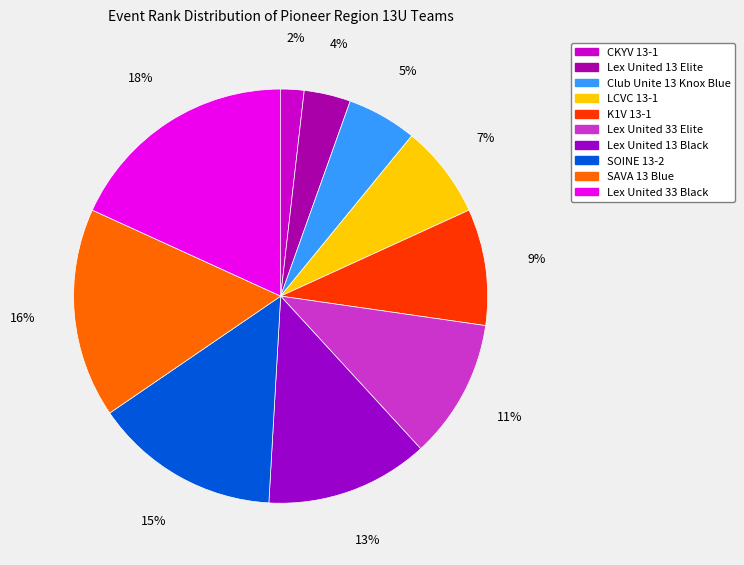

The LCVC 13-1 slice represents 7% of the pie. True or false?

True